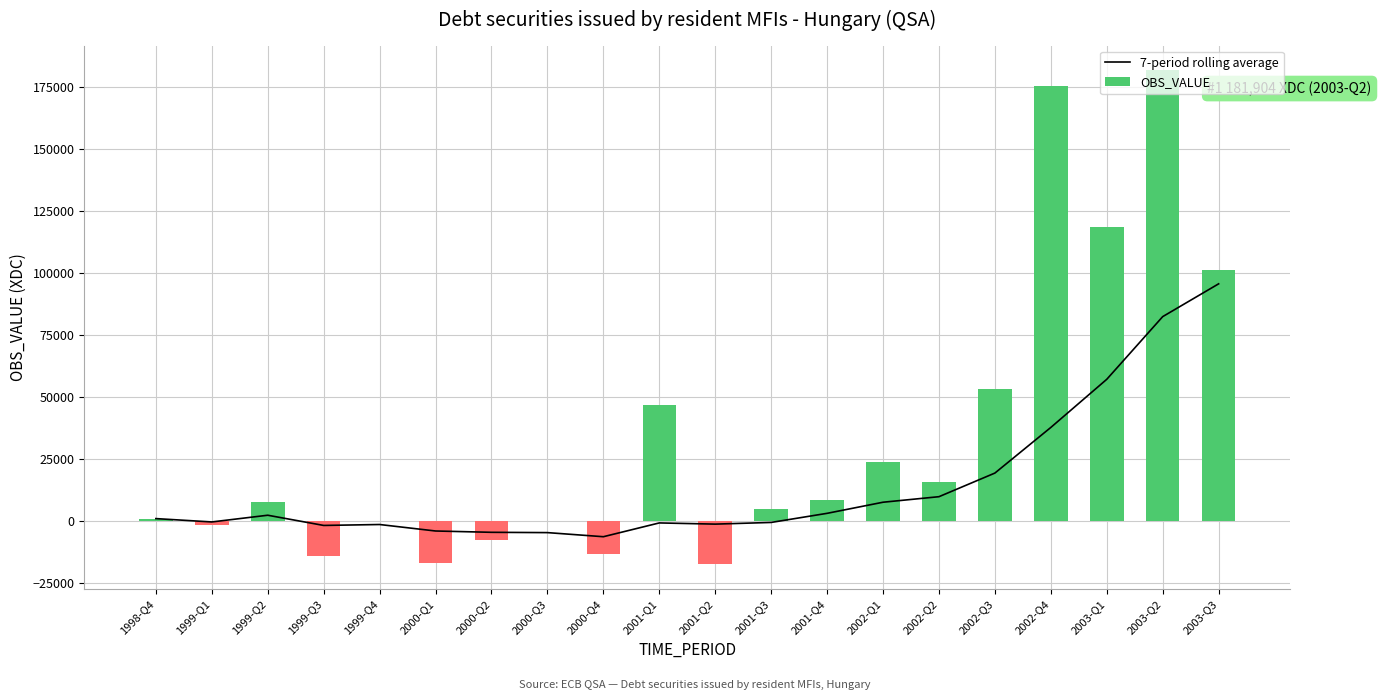

What is the difference between the second highest and minimum values in the 7-period rolling average series?

88825.0